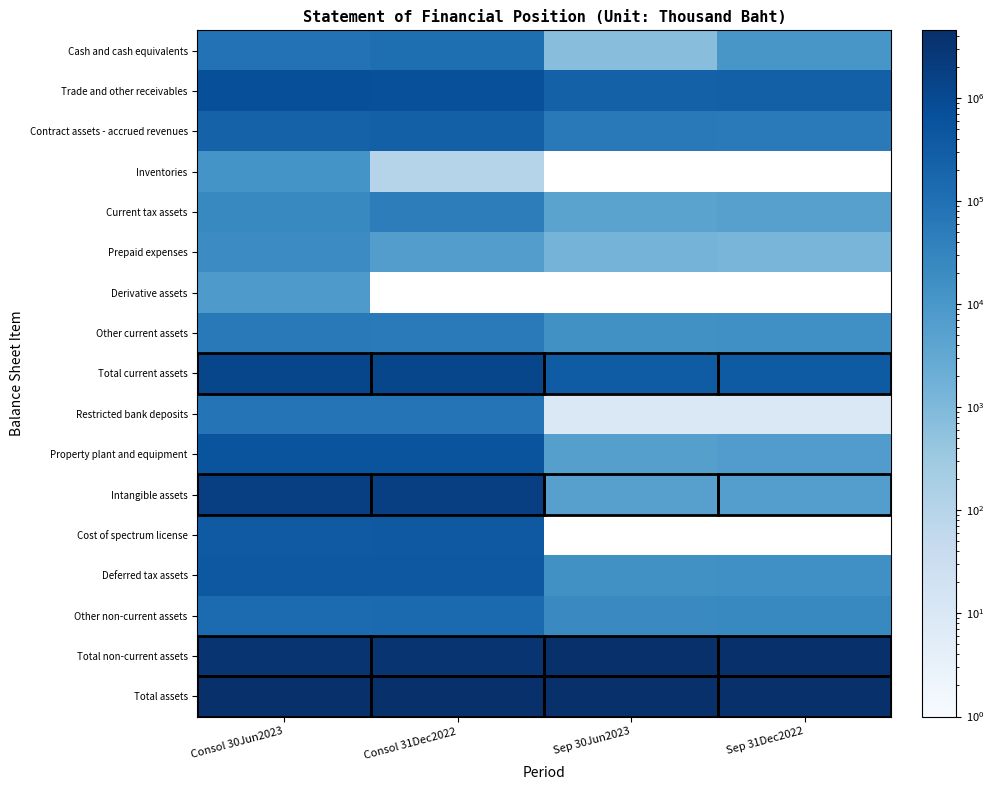

What is the sum of the Deferred tax assets values at Consol 31Dec2022 and Sep 30Jun2023?

445273.0